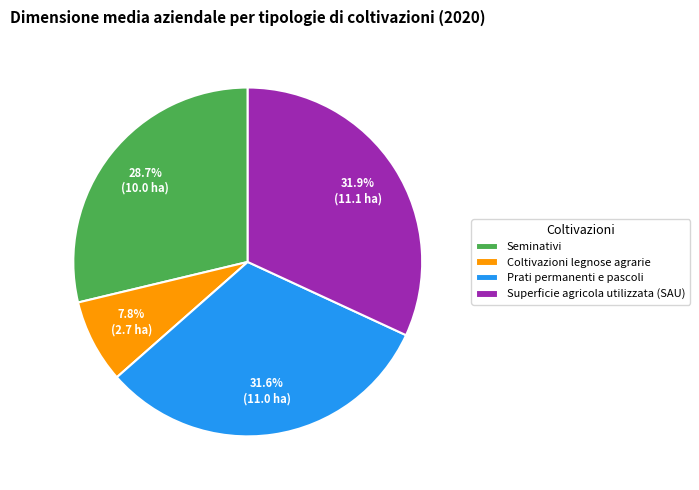

What is the ratio of the value at Superficie agricola utilizzata (SAU) to the value at Prati permanenti e pascoli?

1.0